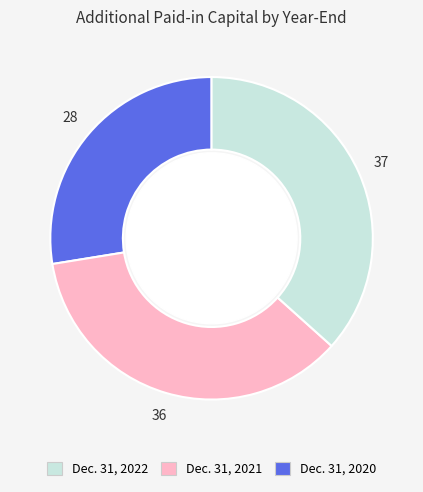

How many slices are in this pie chart?

3